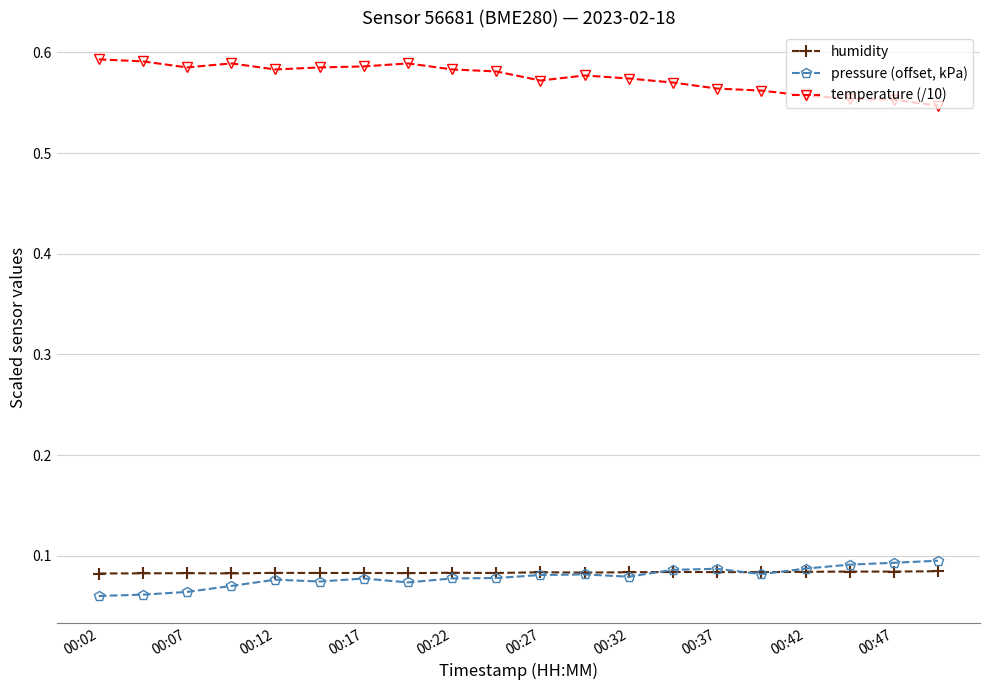

Rank the series by their maximum value, from highest to lowest.

temperature (/10), pressure (offset, kPa), humidity